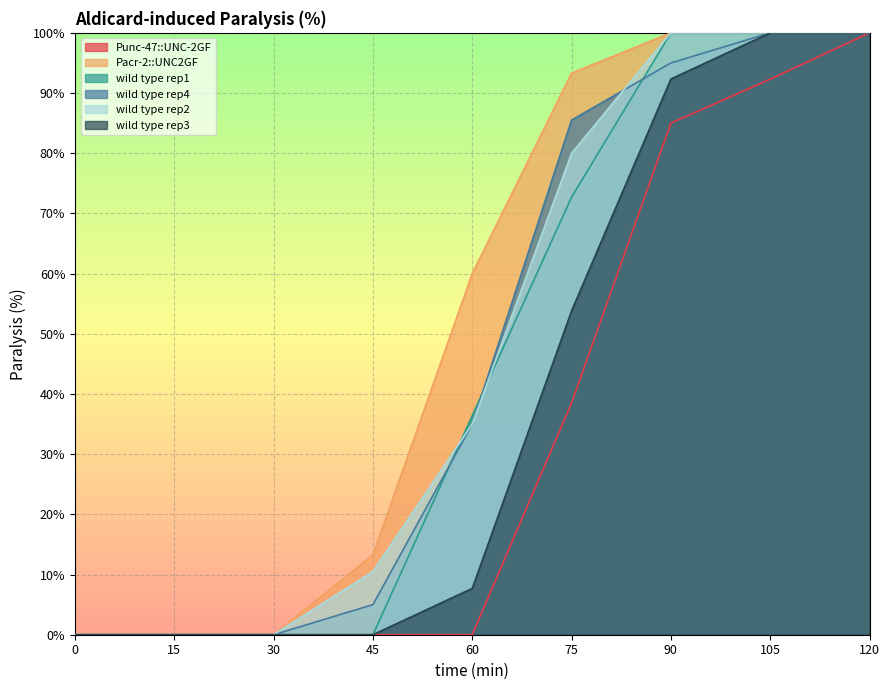

How many values in the Punc-47::UNC-2GF series exceed 0?

4